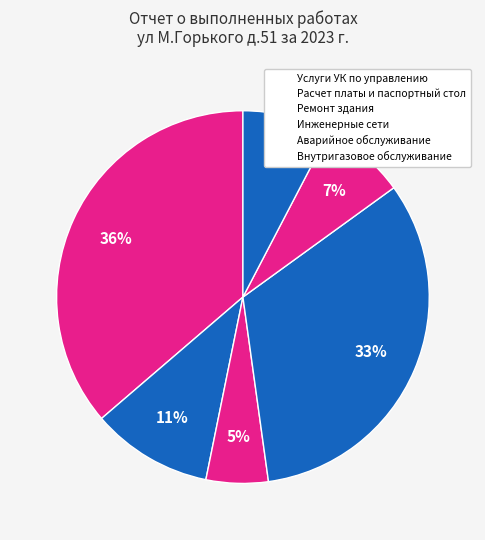

True or false: Услуги УК по управлению accounts for 36% of the total.

True